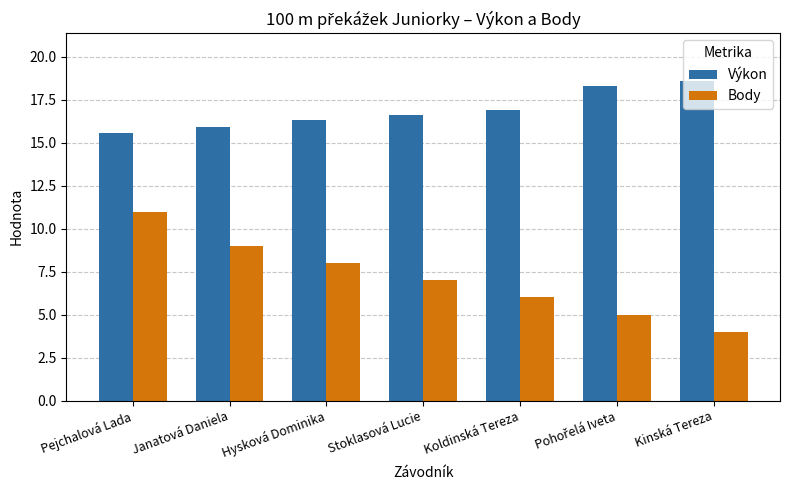

The Výkon series shows 15.6 at Pejchalová Lada. True or false?

True